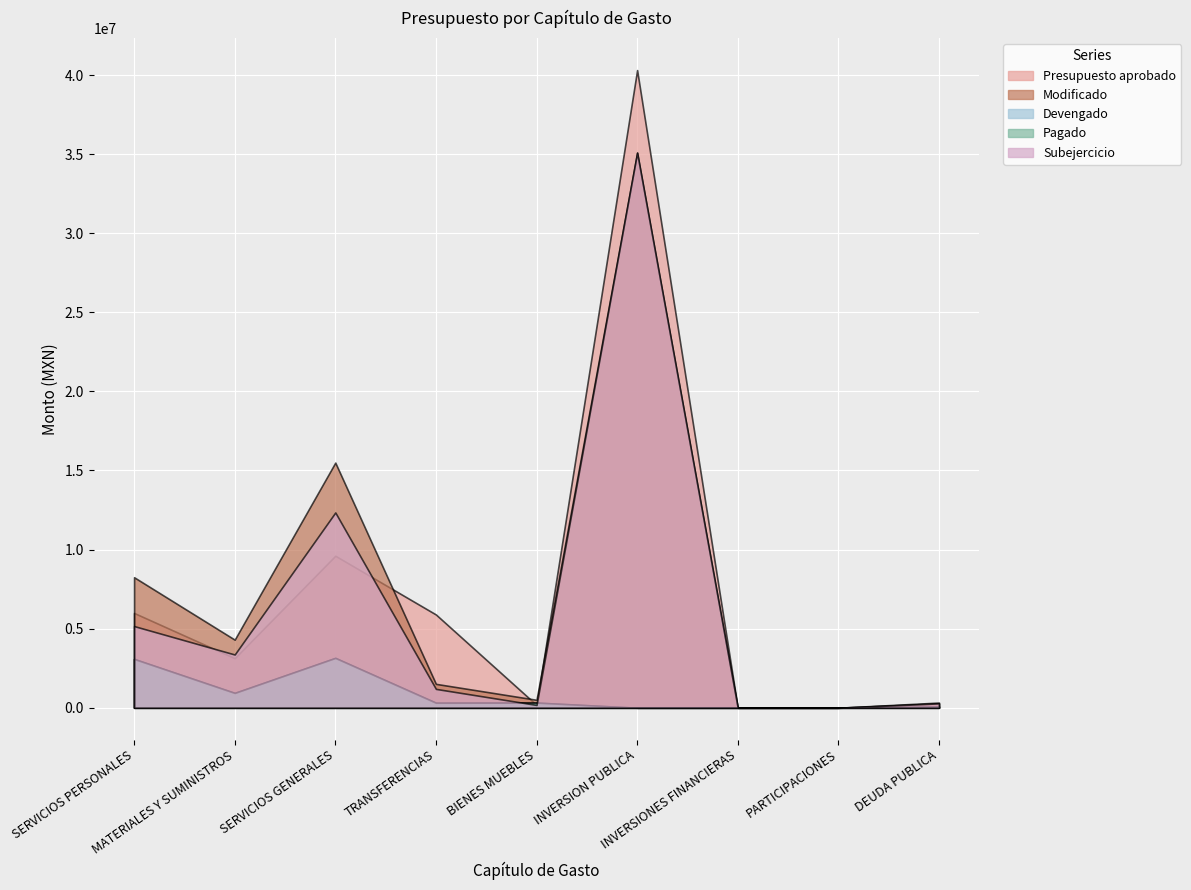

List the labels in order of Presupuesto aprobado value, smallest first.

INVERSIONES FINANCIERAS, PARTICIPACIONES, BIENES MUEBLES, DEUDA PUBLICA, MATERIALES Y SUMINISTROS, TRANSFERENCIAS, SERVICIOS PERSONALES, SERVICIOS GENERALES, INVERSION PUBLICA